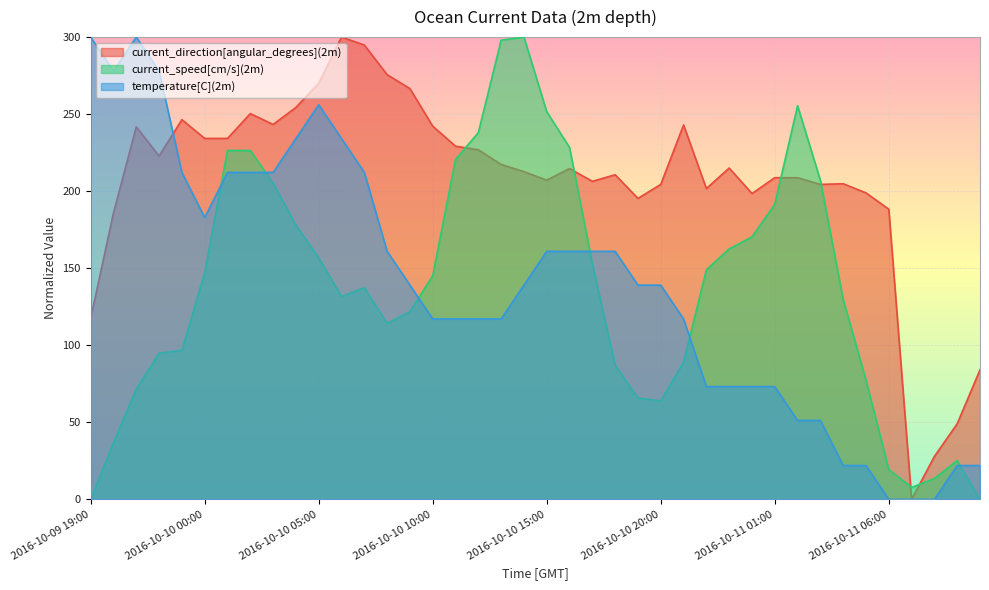

After their last crossing, which series has the higher values: temperature[C](2m) or current_direction[angular_degrees](2m)?

current_direction[angular_degrees](2m)